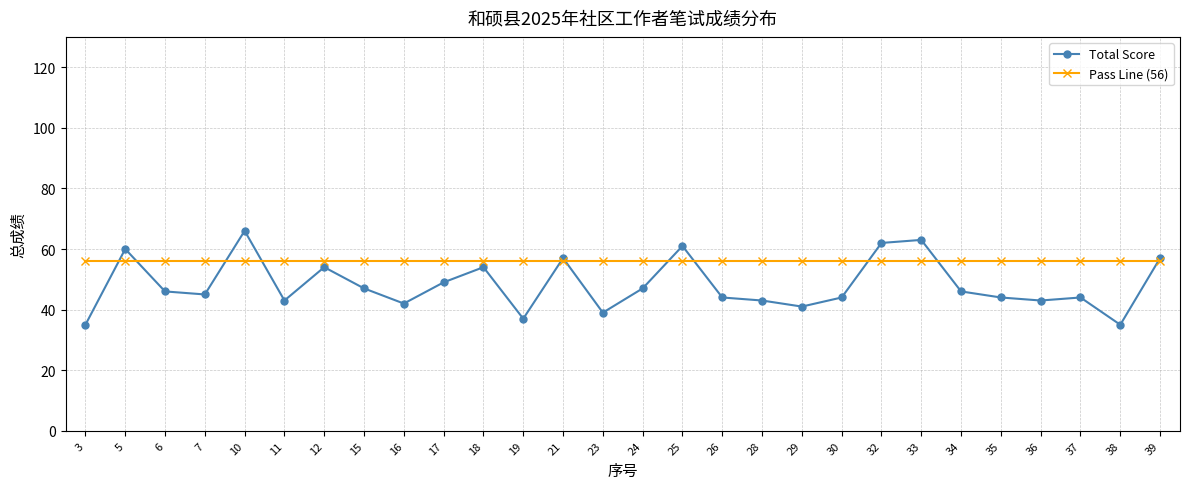

True or false: Total Score has more than 2 interior local peaks.

True